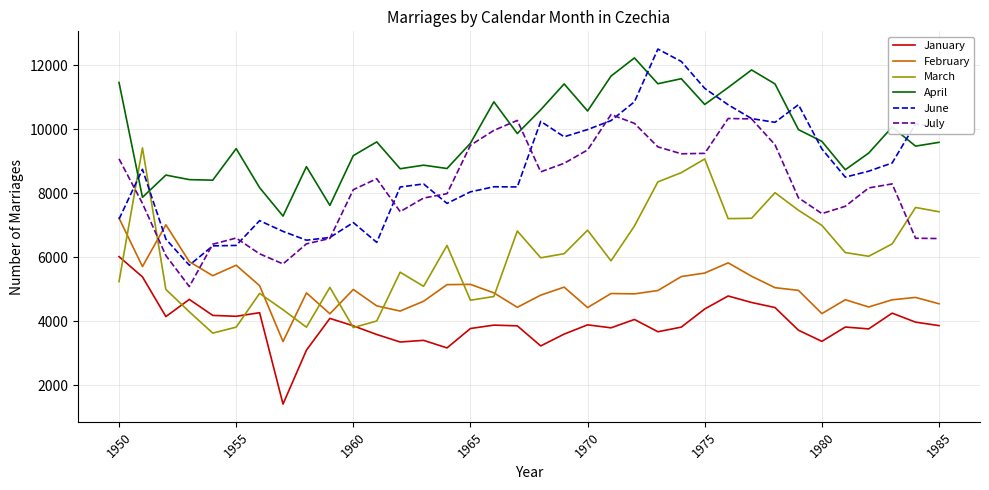

Rank the series by their maximum value, from lowest to highest.

January, February, March, July, April, June